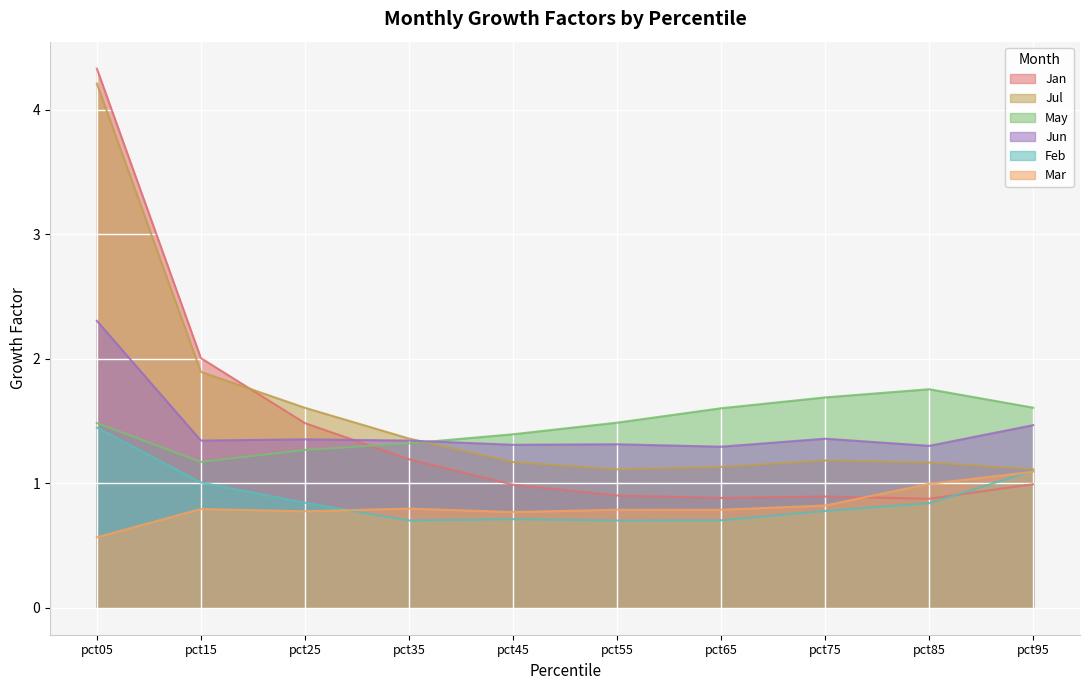

What is the difference between the Jan values at pct05 and pct55?

3.4